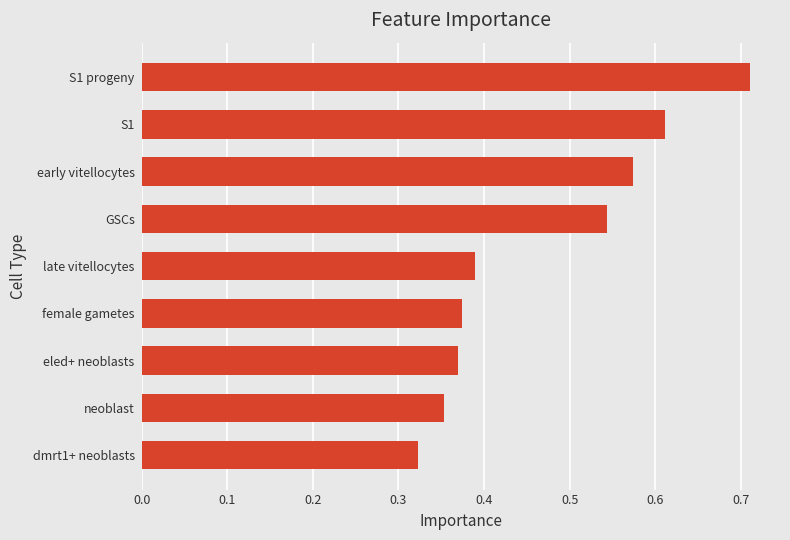

What is the sum of all values?

4.2